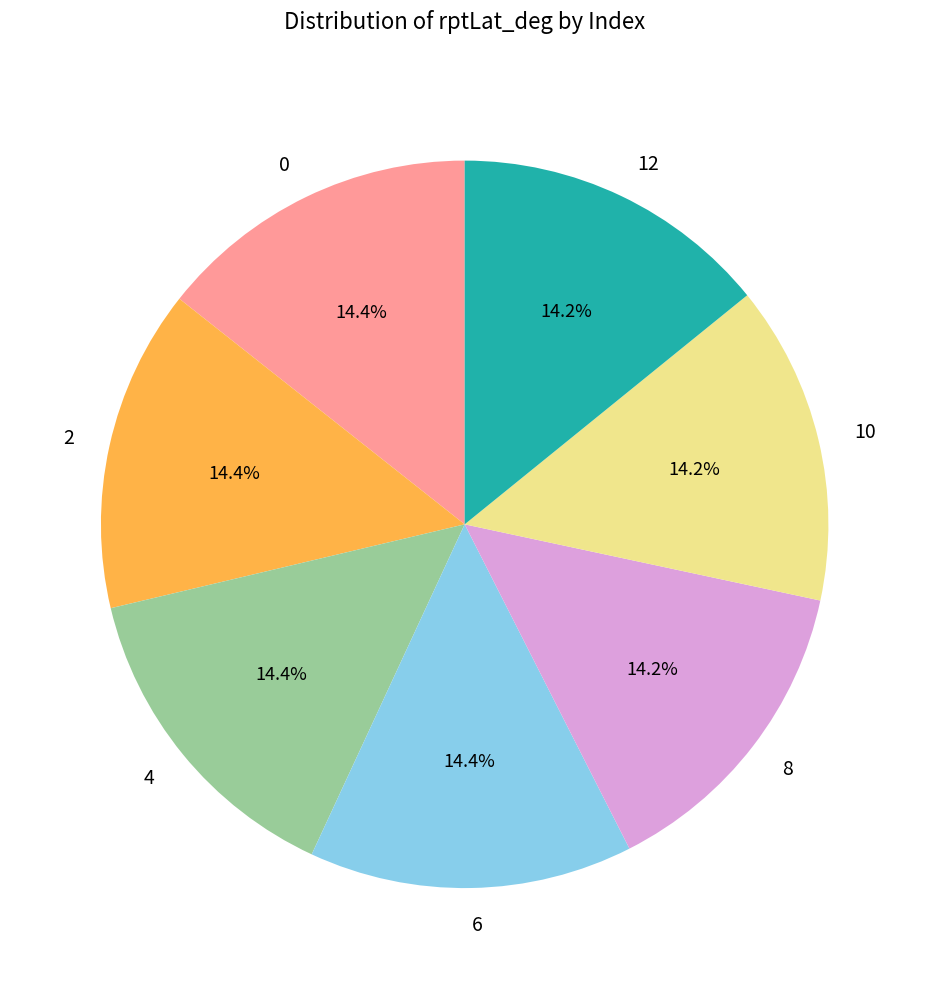

Is there any slice that represents more than half of the pie?

No